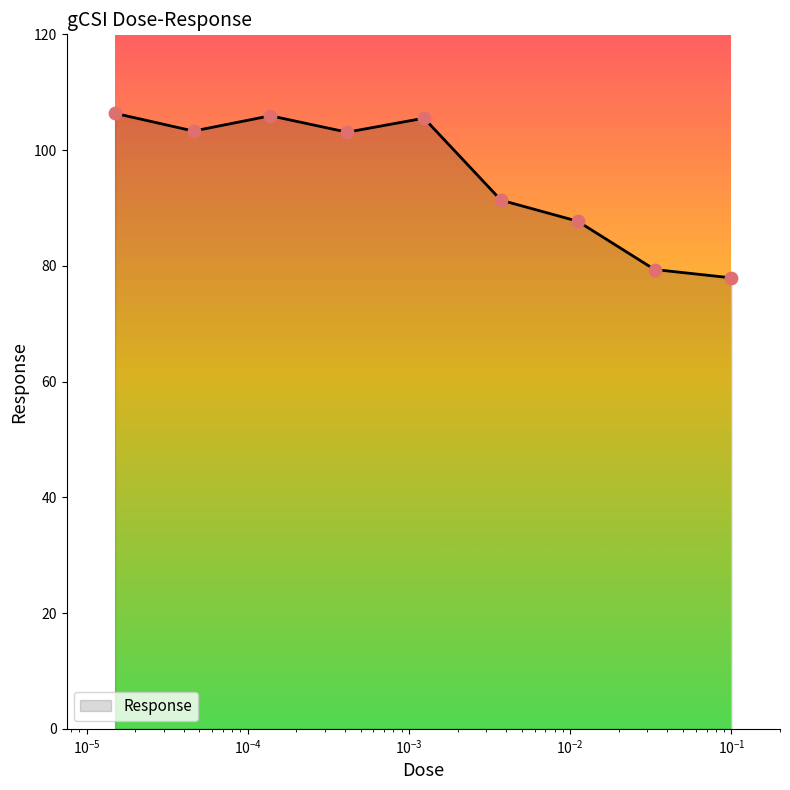

What is the greatest value displayed?

106.4